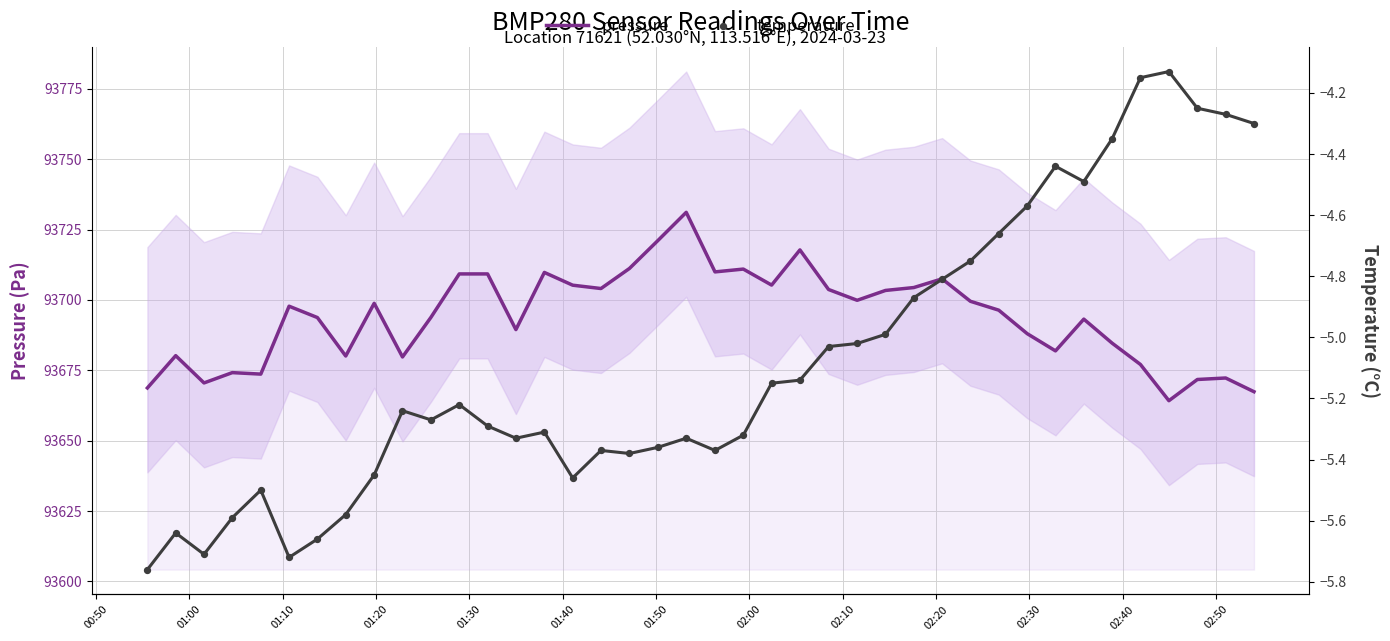

At how many categories does at least one series exceed 16913?

40